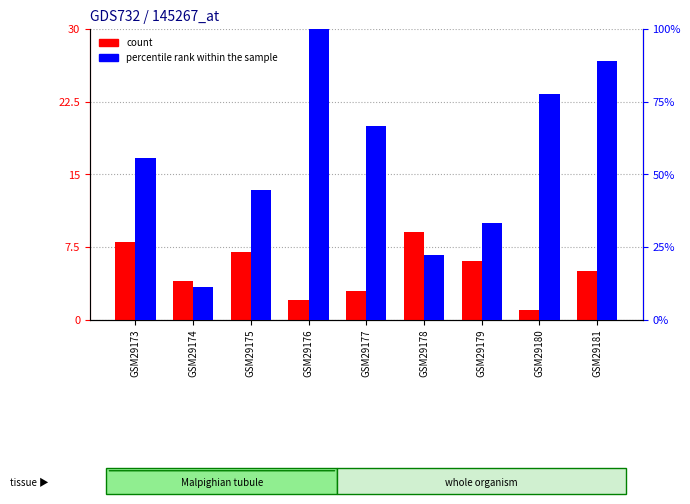

At which label does percentile rank within the sample first exceed 55?

GSM29173